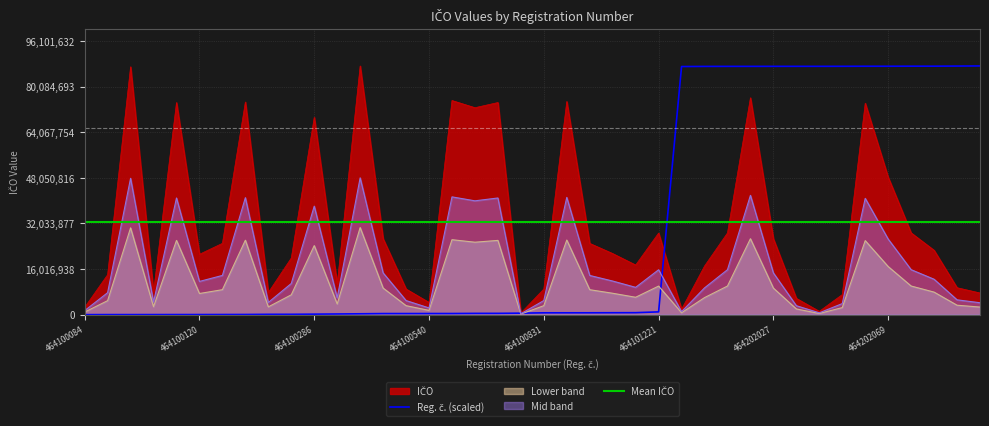

What is the difference between the maximum and minimum values in the Reg. č. (scaled) series?

87365120.0